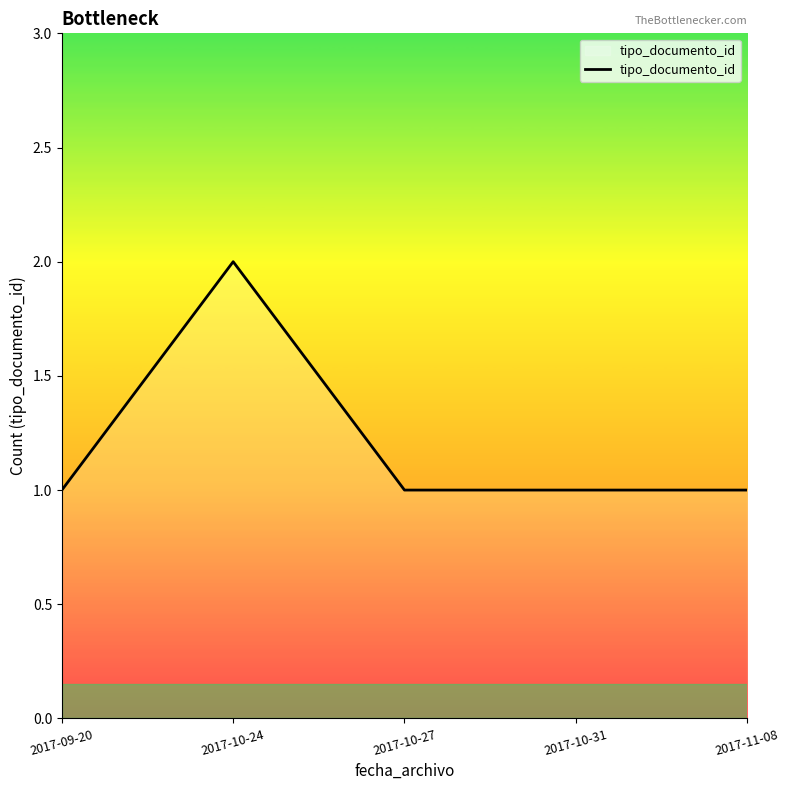

What is the sum of the values at 2017-10-27 and 2017-09-20?

2